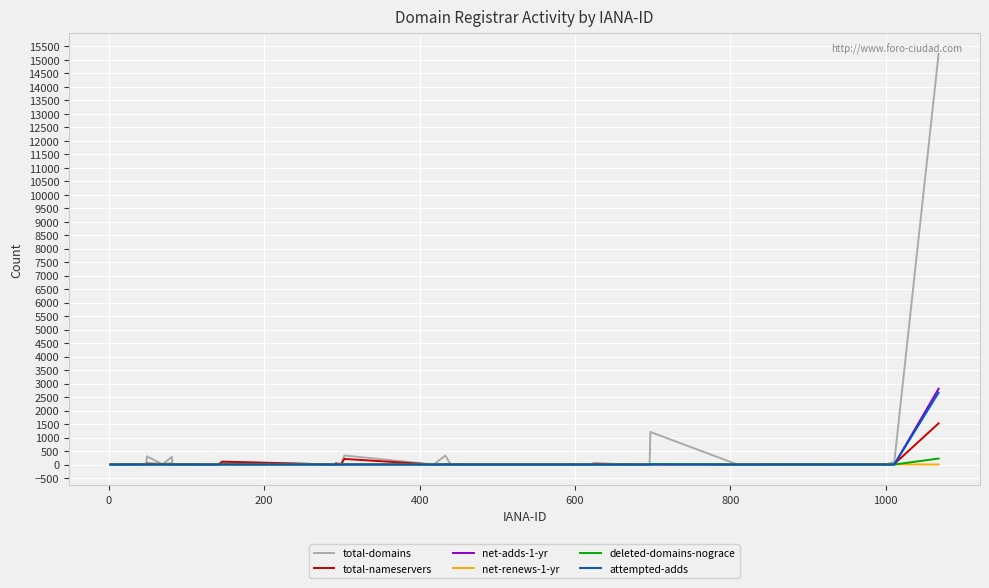

After their last crossing, which series has the higher values: net-renews-1-yr or net-adds-1-yr?

net-adds-1-yr